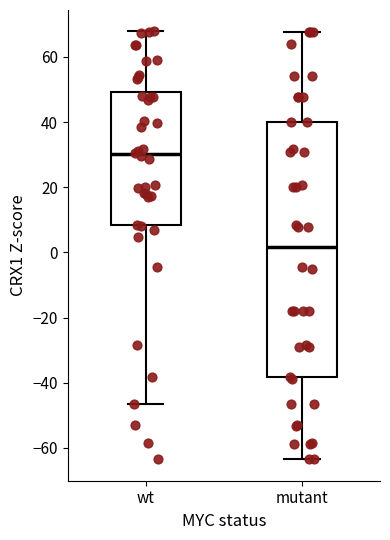

Reading left to right, transcribe this box plot: for each box, give where its median line is, the range the box spans, and where its two whiskers end, as read against the y-axis. The values are not printed on the chart, so give them approximately, as read against the axis.

wt: median 30, box 8 to 50, whiskers -46 to 68
mutant: median 2, box -38 to 40, whiskers -64 to 68